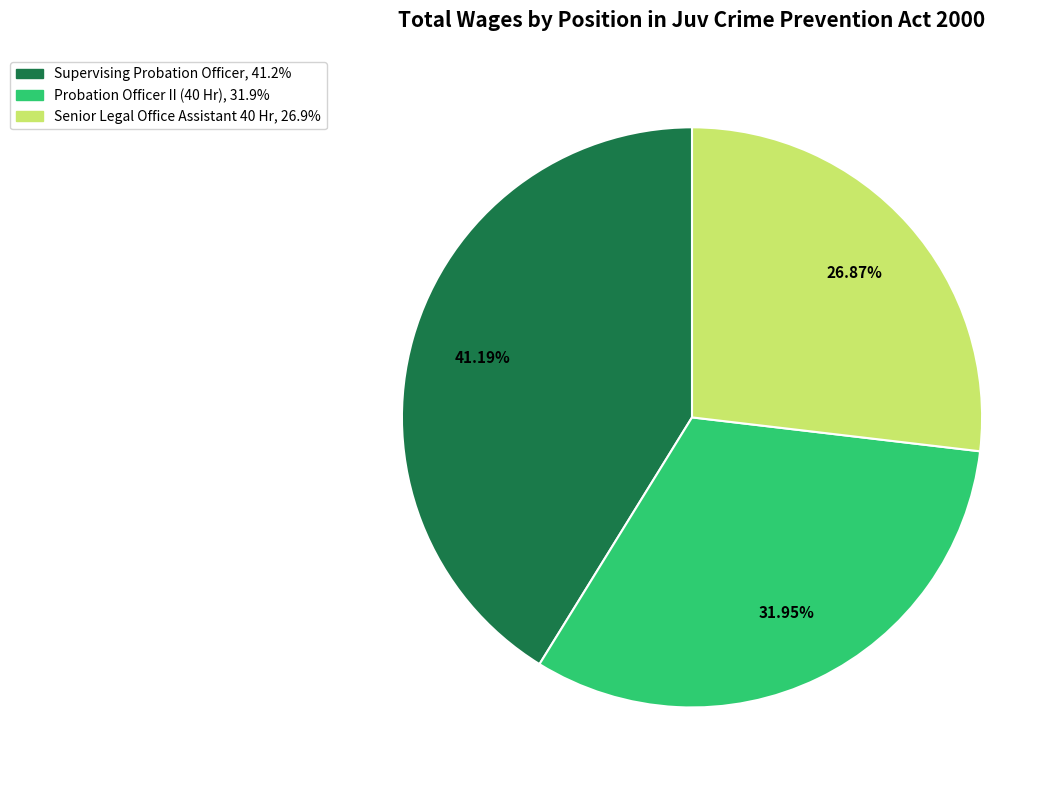

How many segments does this pie chart have?

3